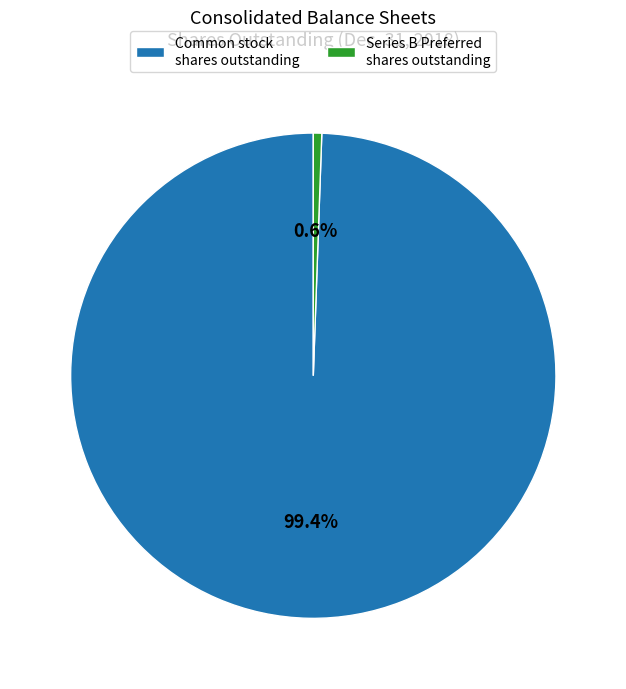

What is the smallest slice in the pie chart?

Series B Preferred shares outstanding